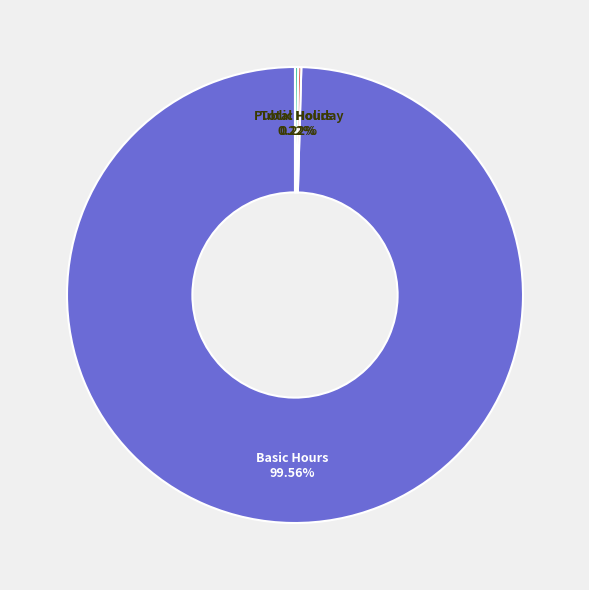

Does any single category account for the majority?

Yes